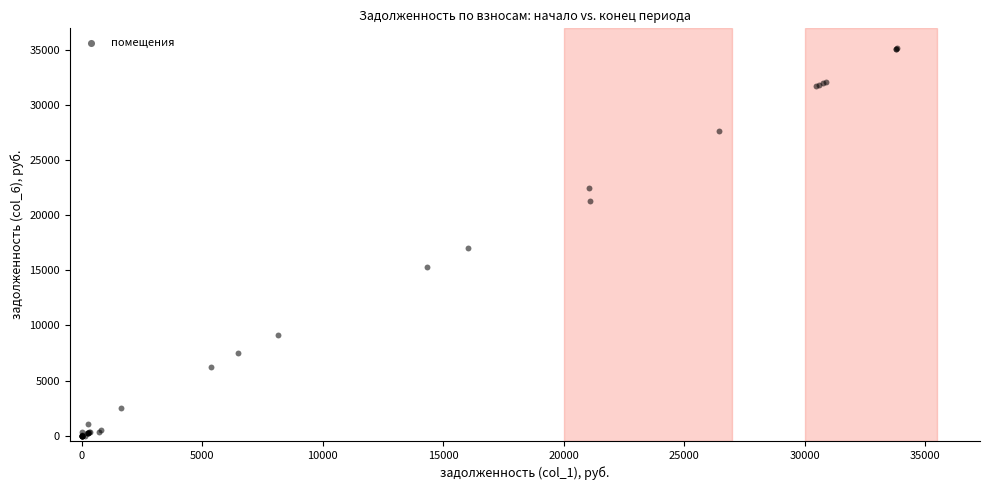

What Y value in the scatter plot is closest to 17621?

17079.0